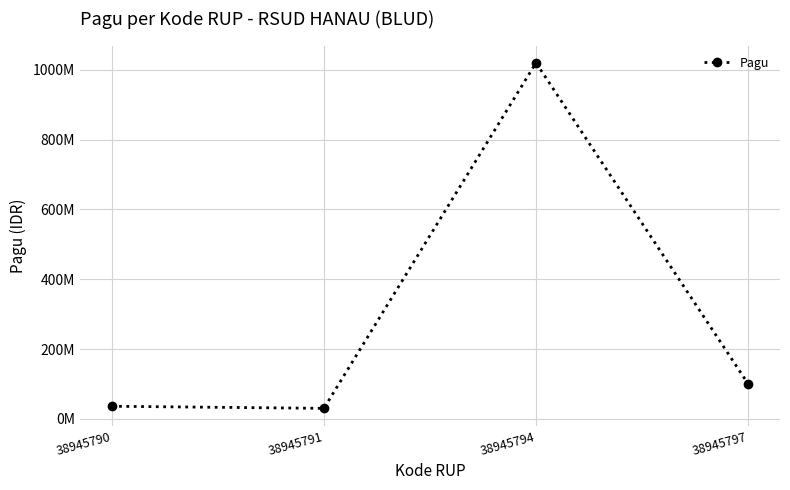

Where is the first local maximum?

38945794